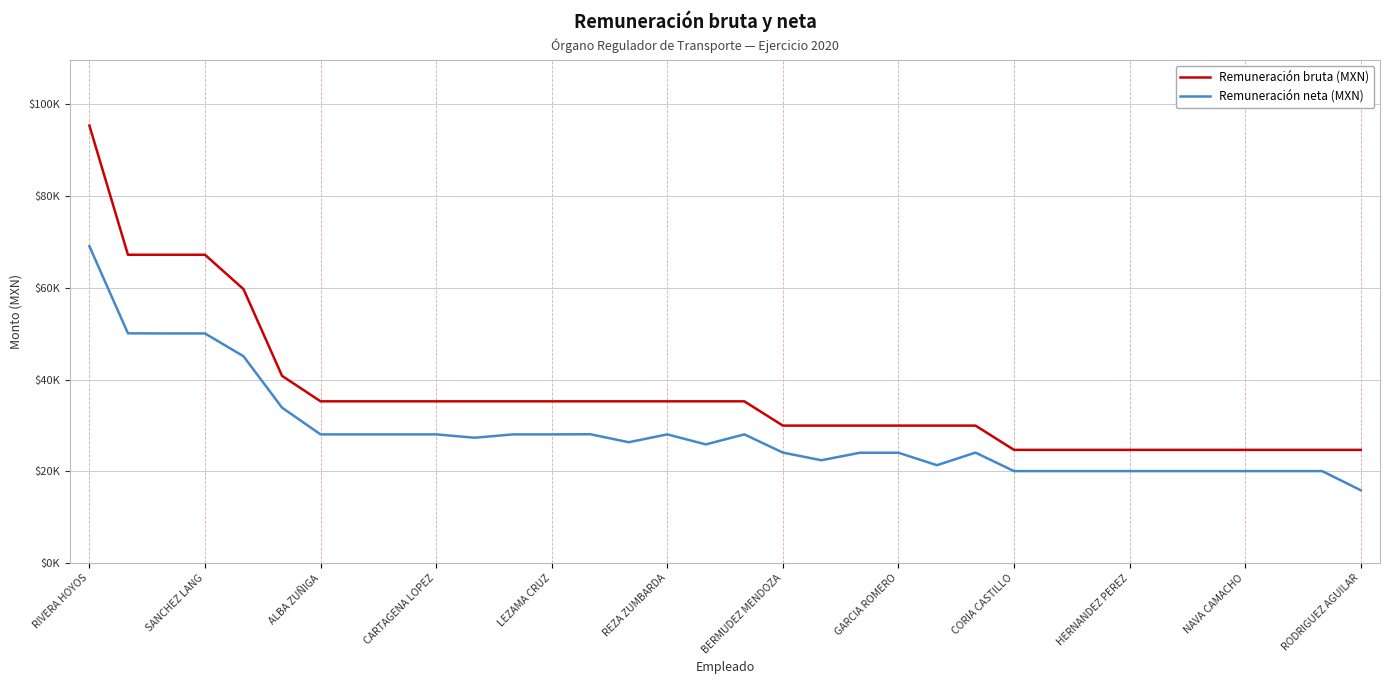

What are all the series names shown in the legend?

Remuneración bruta (MXN), Remuneración neta (MXN)